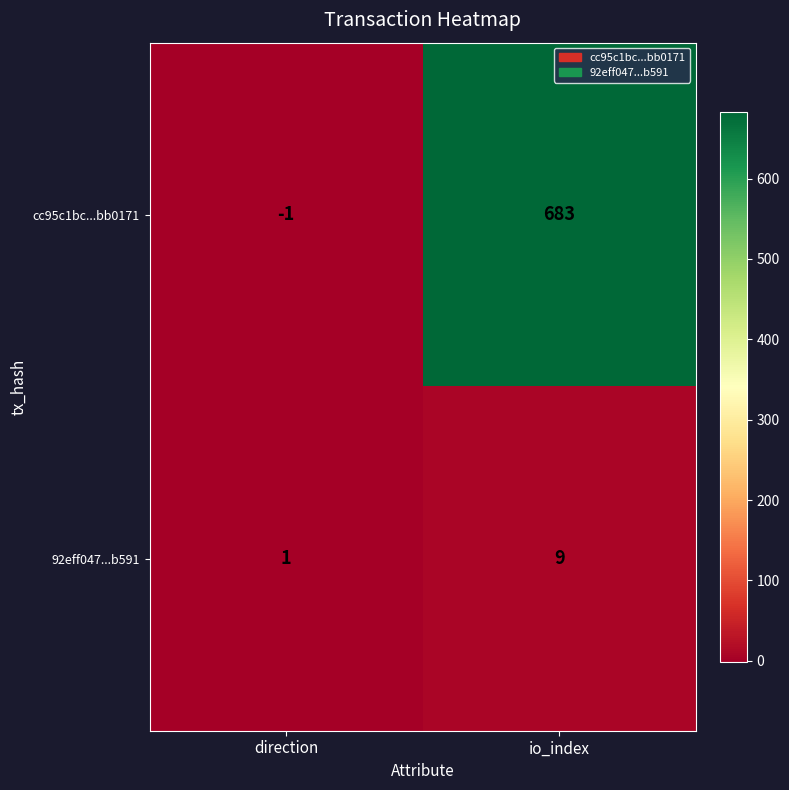

Between direction and io_index, which series saw the biggest shift?

cc95c1bc...bb0171